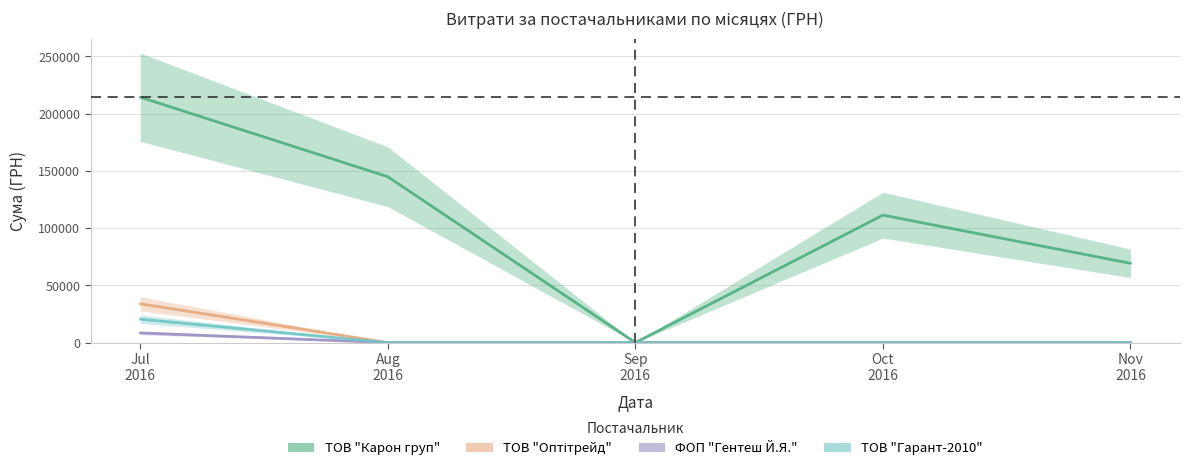

Reading left to right, list all the values displayed in this chart.

ТОВ "Карон груп": Jul
2016=214373.3	Aug
2016=144878.2	Sep
2016=0.0	Oct
2016=111346.2	Nov
2016=69252.4
ТОВ "Оптітрейд": Jul
2016=33887.0	Aug
2016=0.0	Sep
2016=0.0	Oct
2016=0.0	Nov
2016=0.0
ФОП "Гентеш Й.Я.": Jul
2016=8463.0	Aug
2016=0.0	Sep
2016=0.0	Oct
2016=0.0	Nov
2016=0.0
ТОВ "Гарант-2010": Jul
2016=20462.0	Aug
2016=0.0	Sep
2016=0.0	Oct
2016=0.0	Nov
2016=0.0